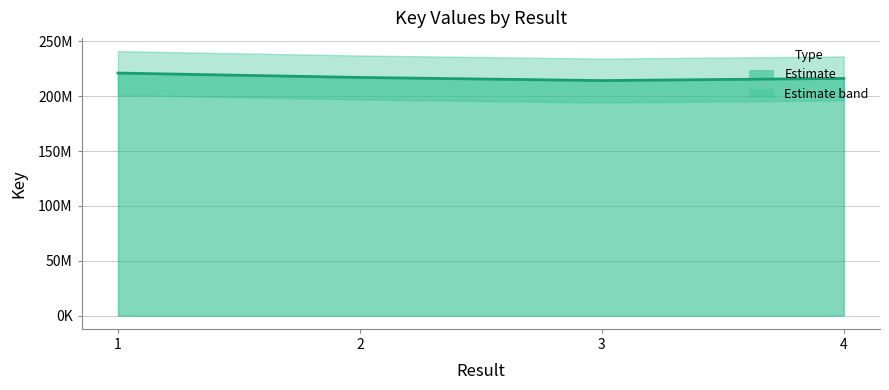

How many lines are shown in the chart?

1